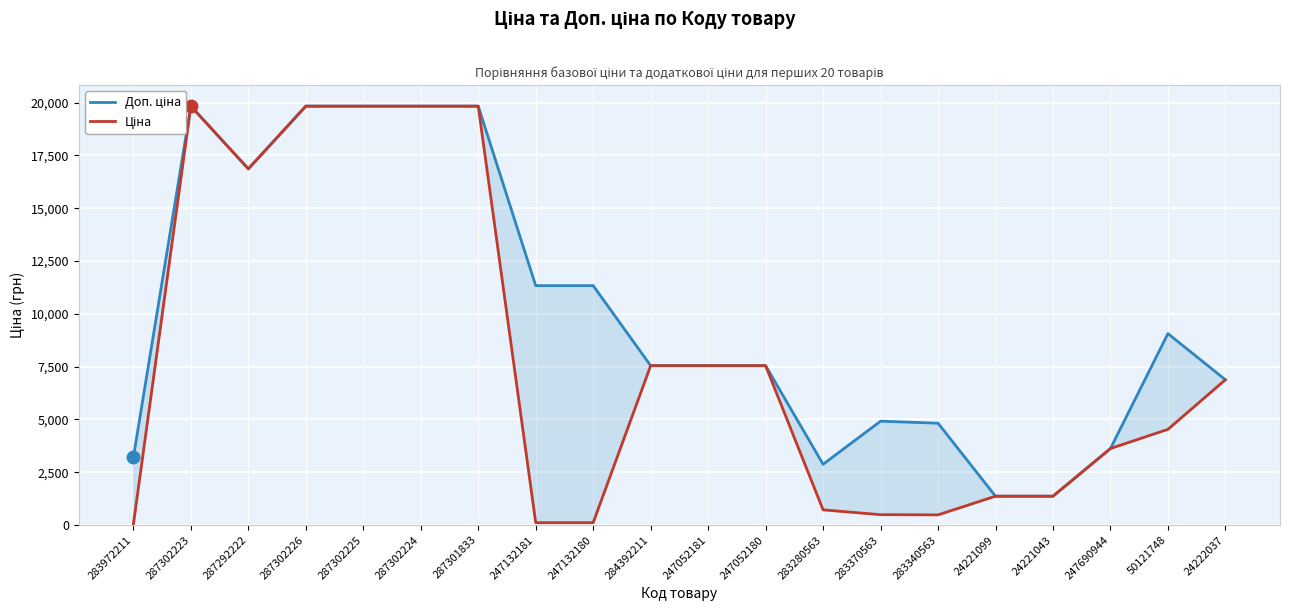

What is the average value of the Доп. ціна series?

9972.2